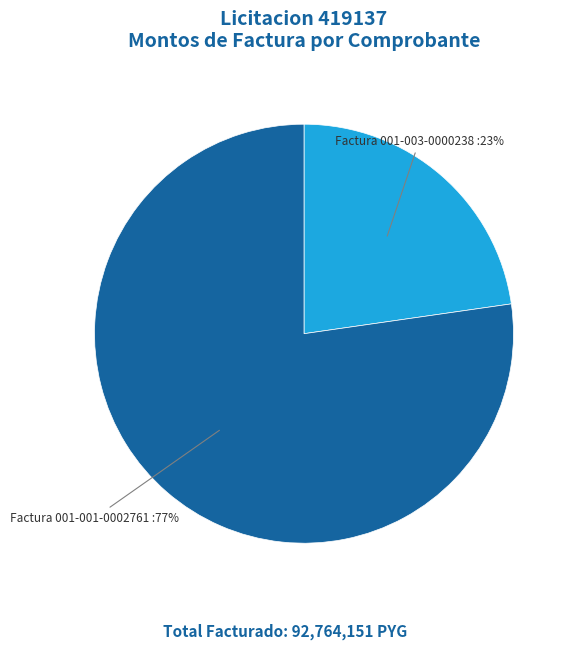

Is there a majority slice in this chart?

Yes